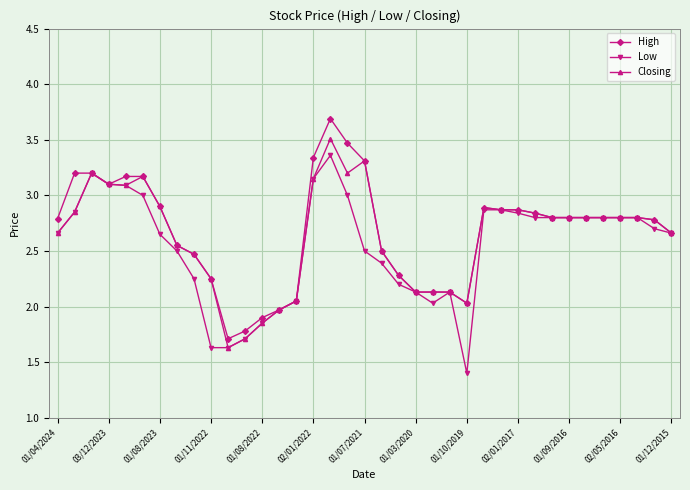

List the series in order of their peak value, highest first.

High, Closing, Low